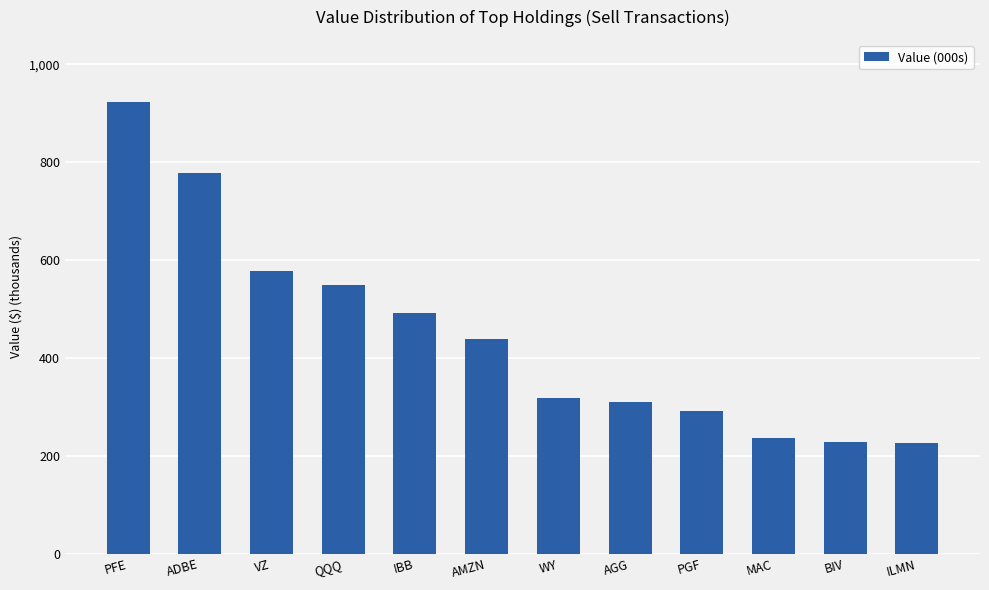

The value at PFE is 924000. True or false?

True